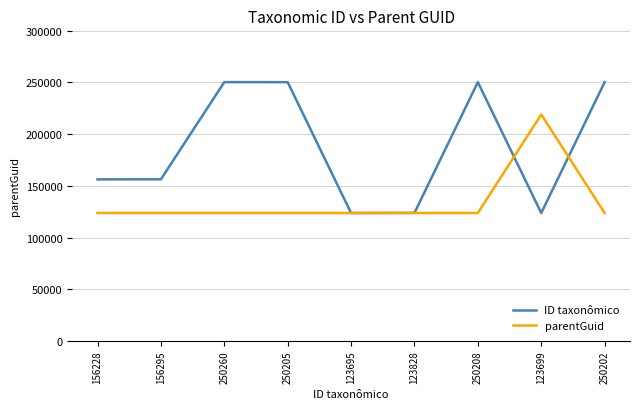

Which series has the largest range (max minus min)?

ID taxonômico